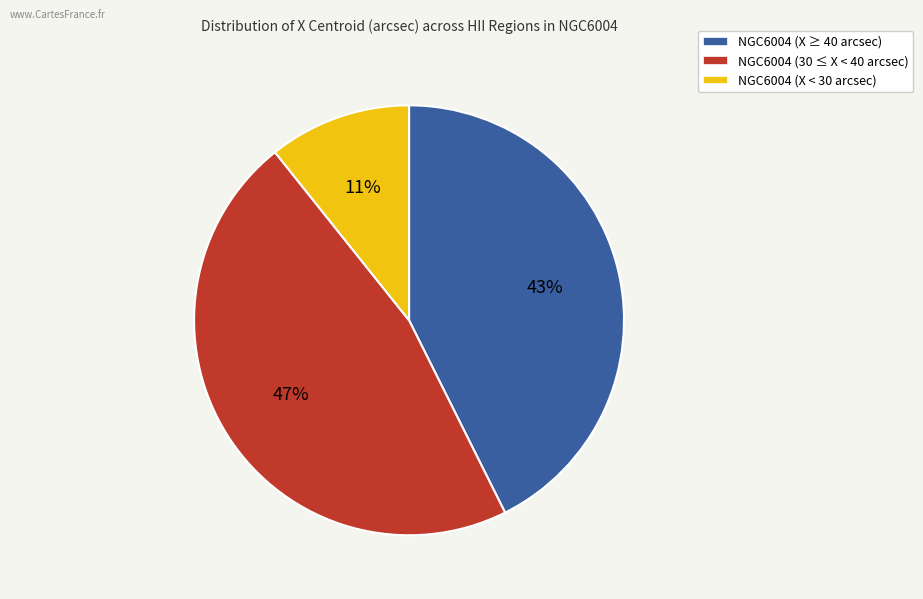

Combined, do NGC6004 (X ≥ 40 arcsec) and NGC6004 (30 ≤ X < 40 arcsec) account for over 50%?

Yes